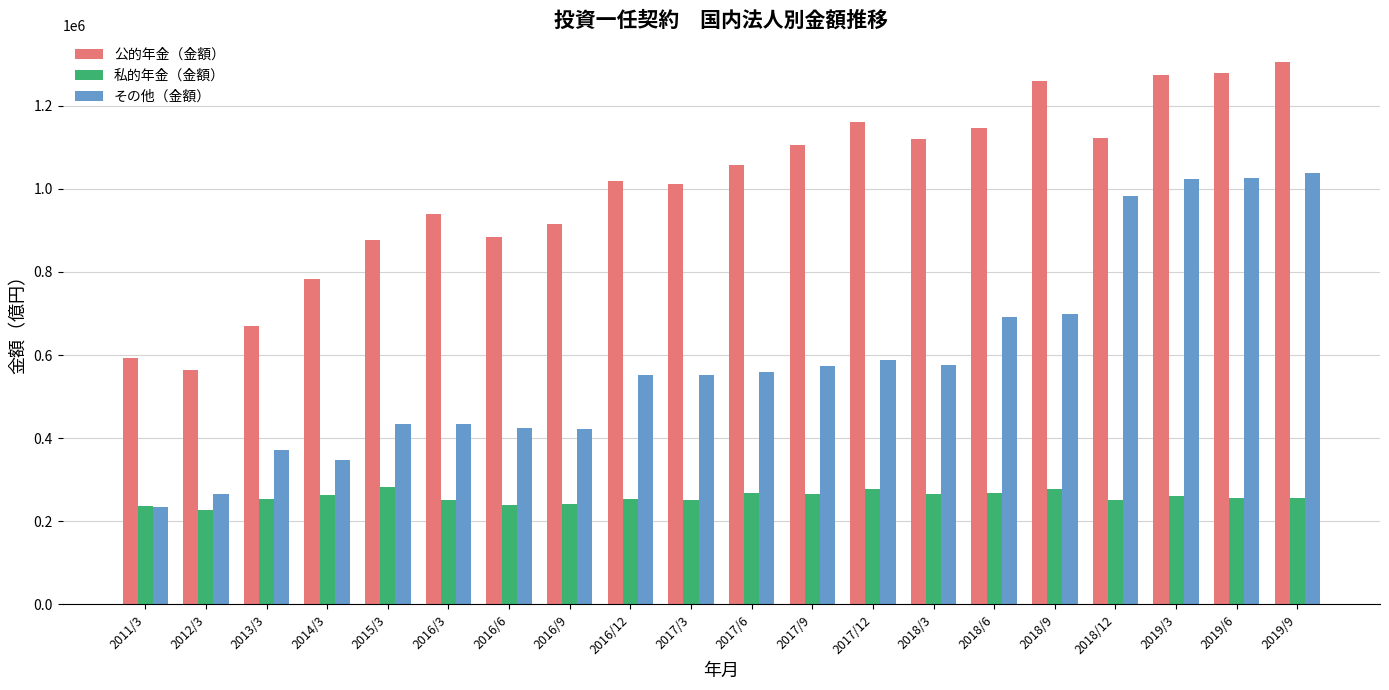

The その他（金額） series shows 223283.3 at 2016/9. True or false?

False